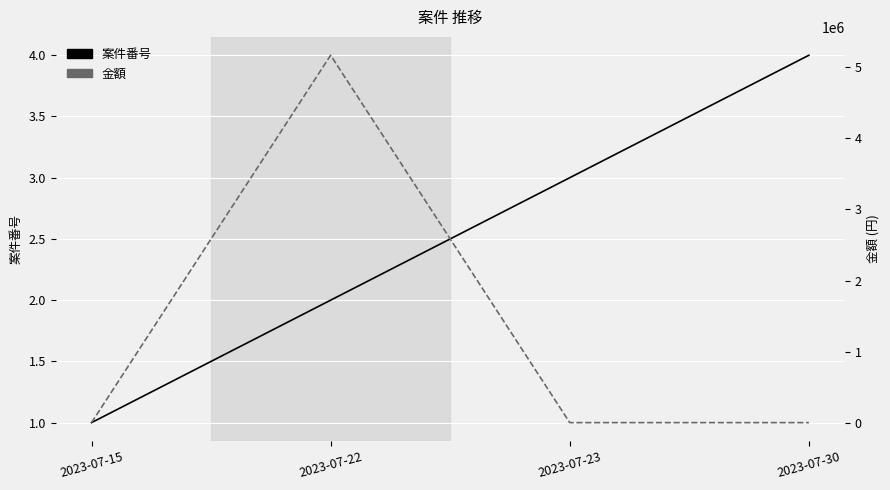

Which series has the largest range (max minus min)?

金額